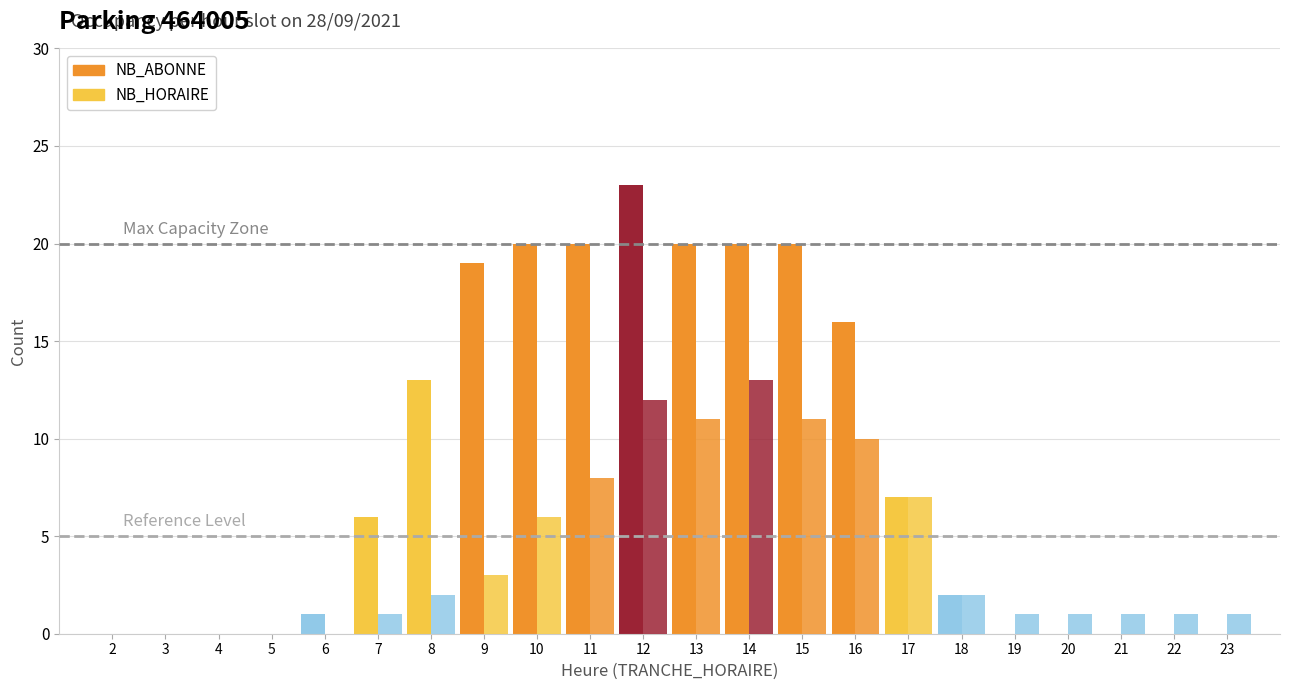

The NB_HORAIRE series shows 1 at 23. True or false?

True